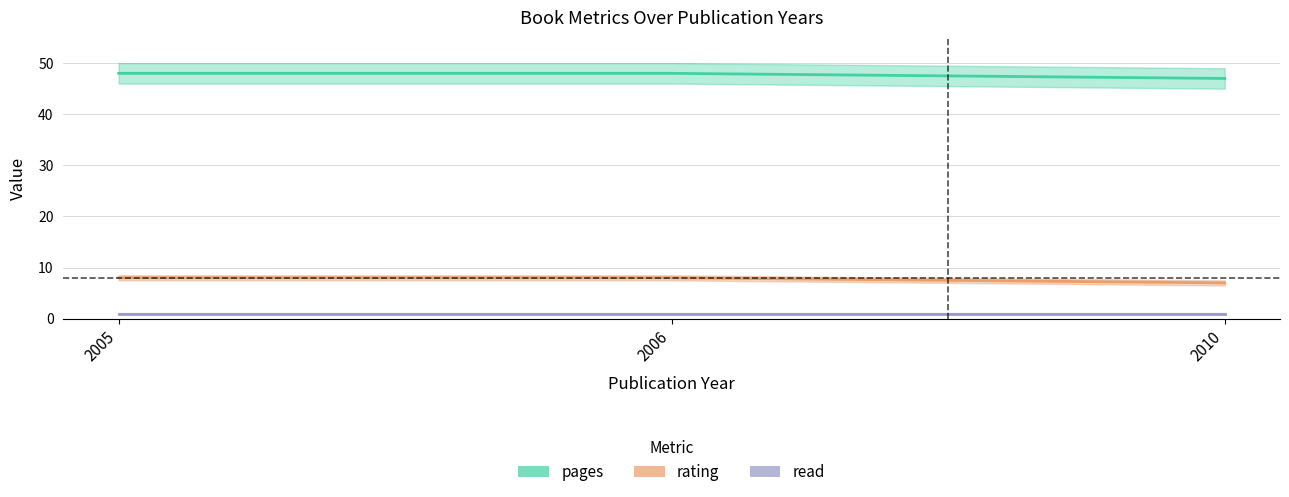

At which category does the chart reach its peak across all series?

2005